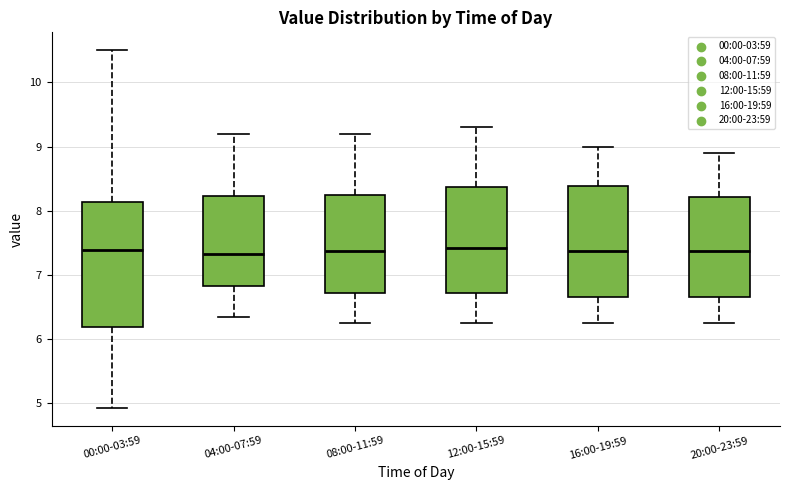

Where does the lower whisker of the box for 12:00-15:59 end on the y-axis? The values are not printed on the chart, so give them approximately, as read against the axis.

6.3